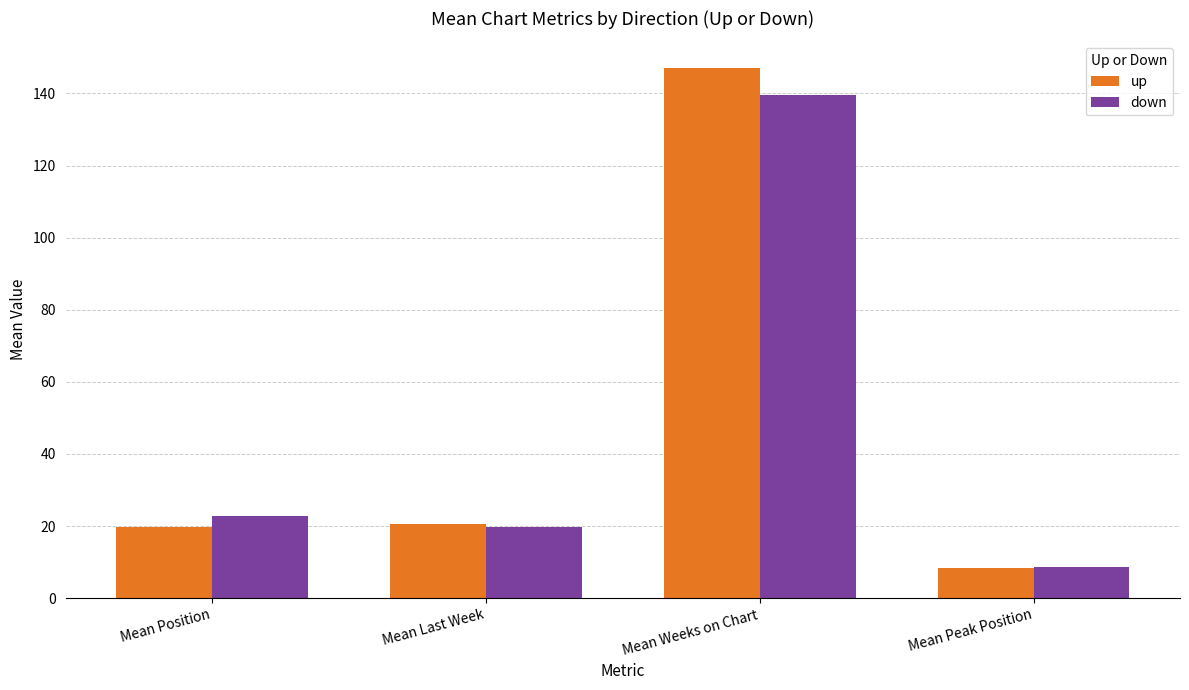

Is the value of down at Mean Position greater than the value of up at Mean Weeks on Chart?

No